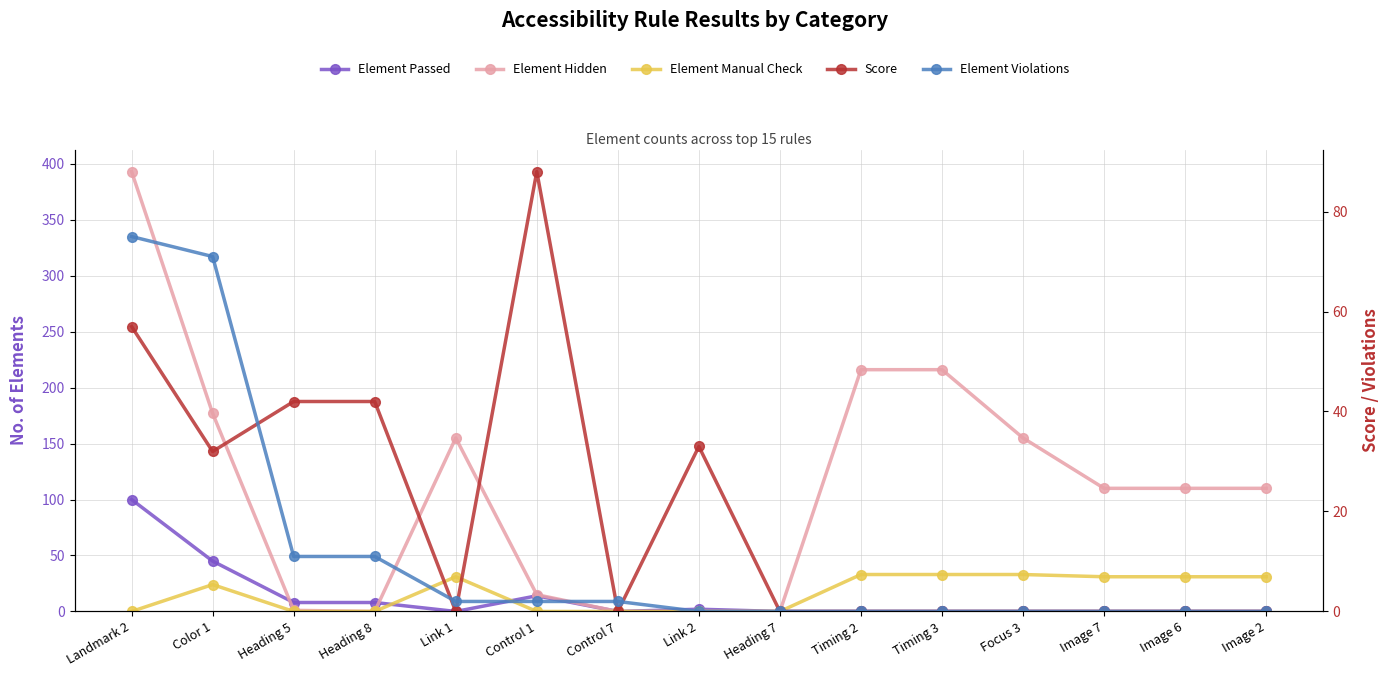

What is the sum of all Element Violations values?

174